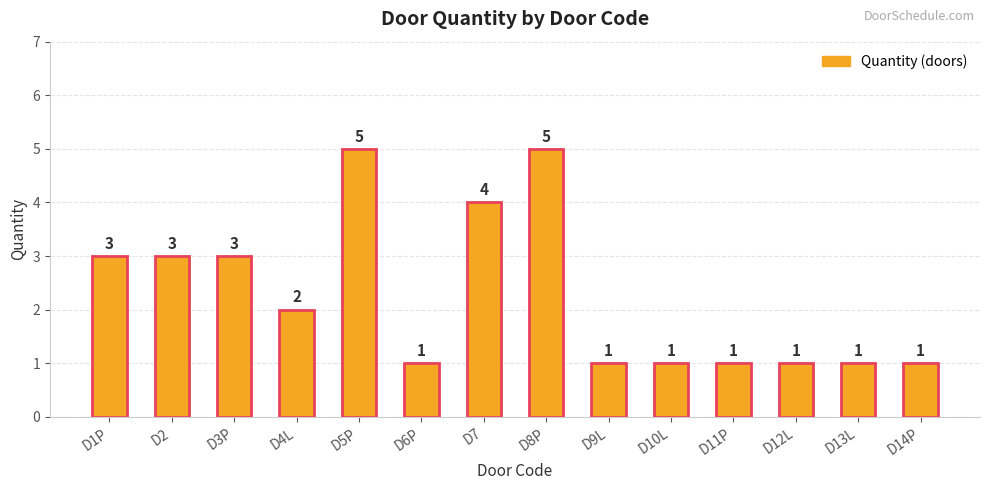

The chart shows a value of 2 at D1P. True or false?

False